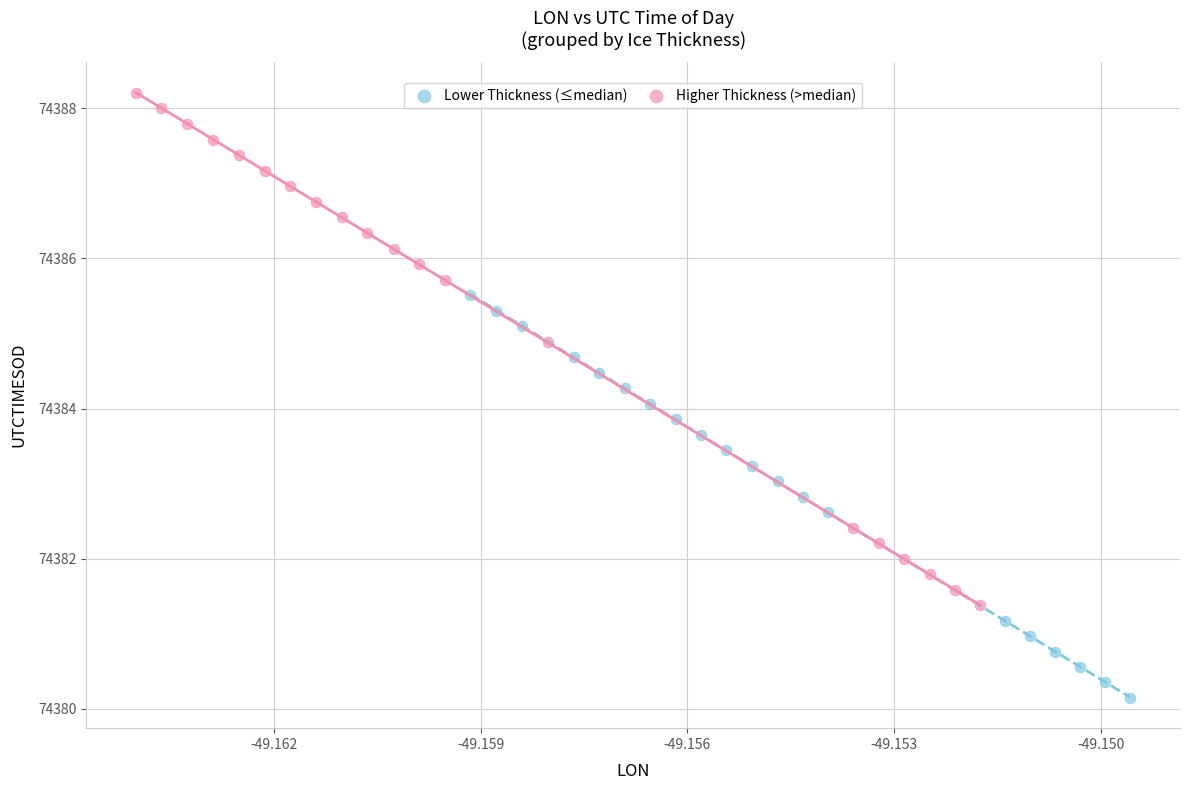

Which series has the widest spread of Y values?

Higher Thickness (>median)